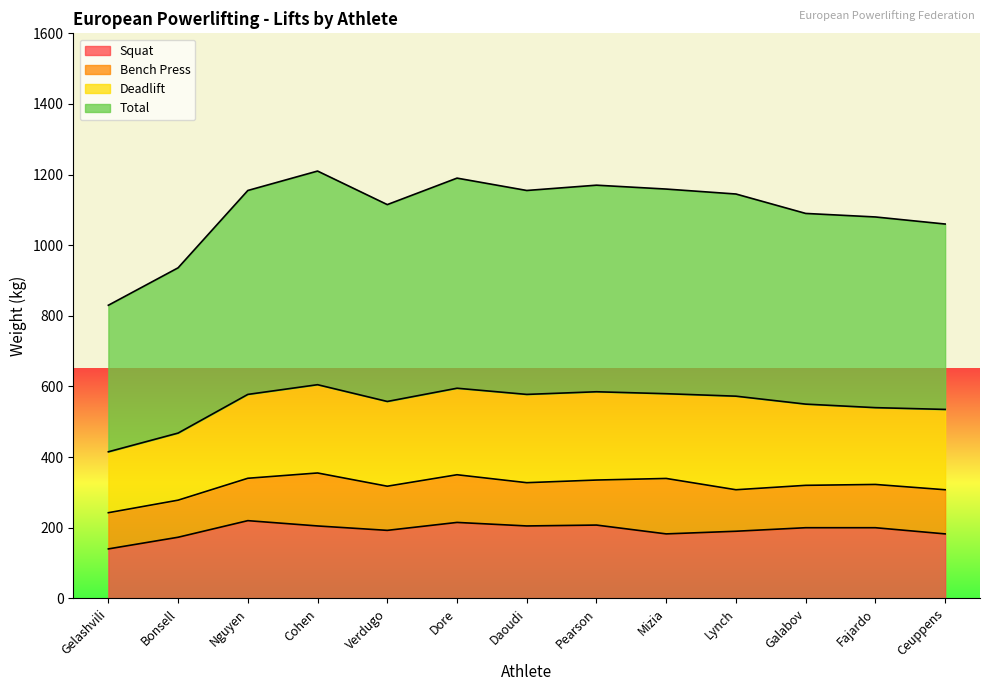

Is the value of Squat at Dore greater than the value of Total at Dore?

No